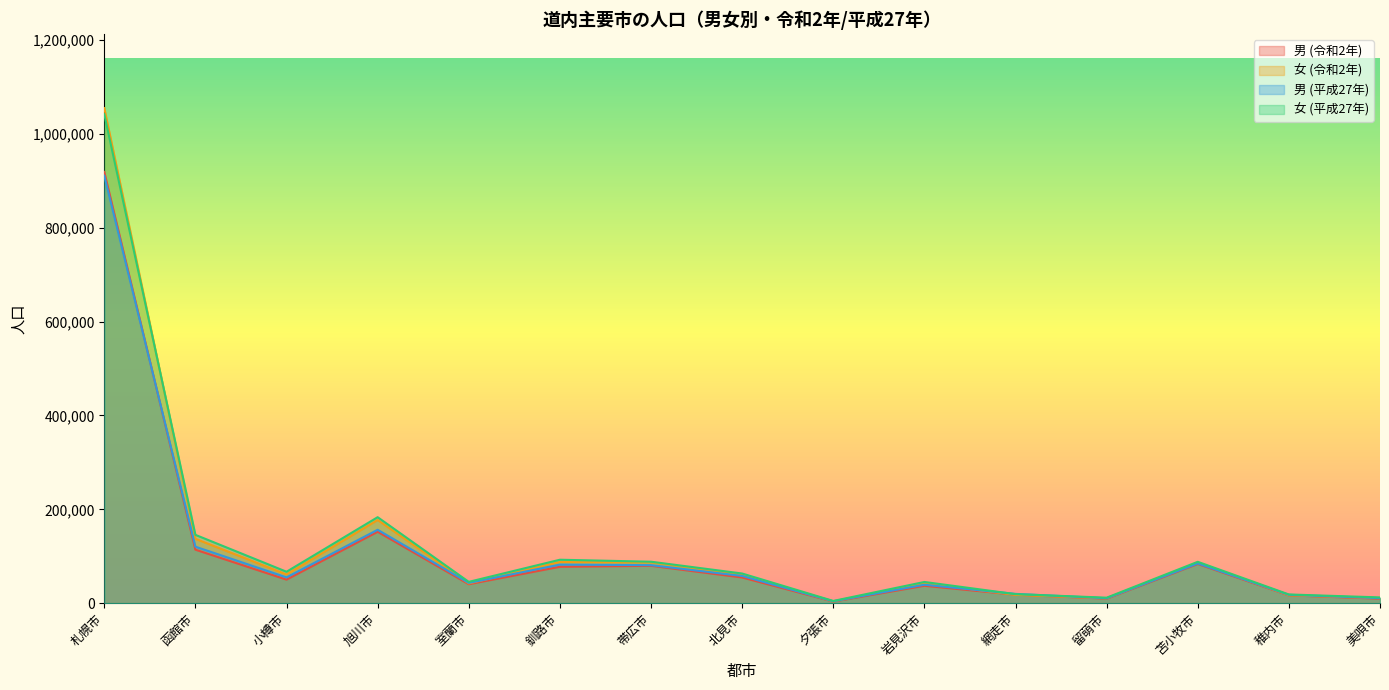

What is the smallest value displayed?

3381